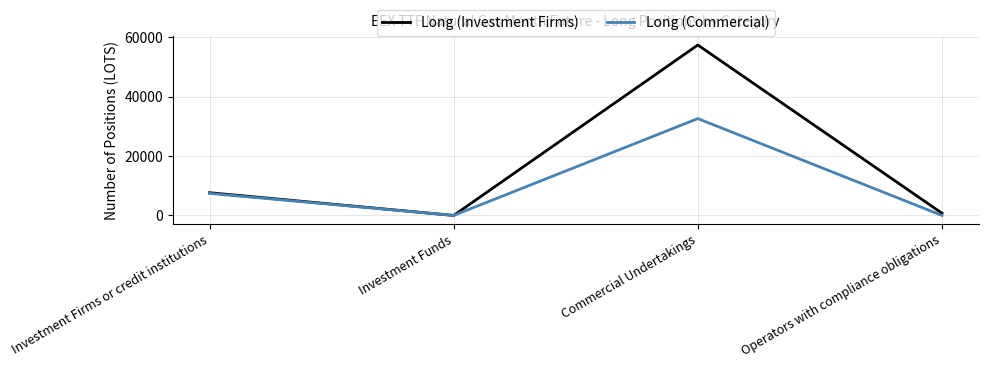

What are all the series names shown in the legend?

Long (Investment Firms), Long (Commercial)